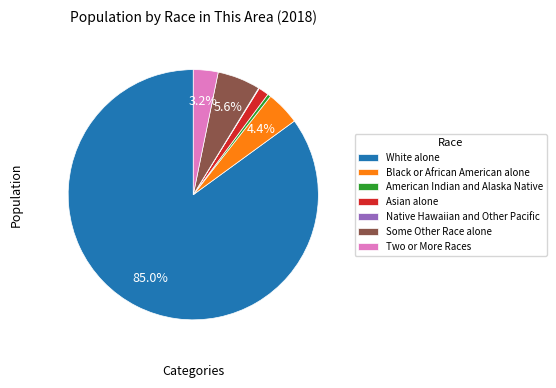

What is the ratio of the value at Some Other Race alone to the value at Black or African American alone?

1.3